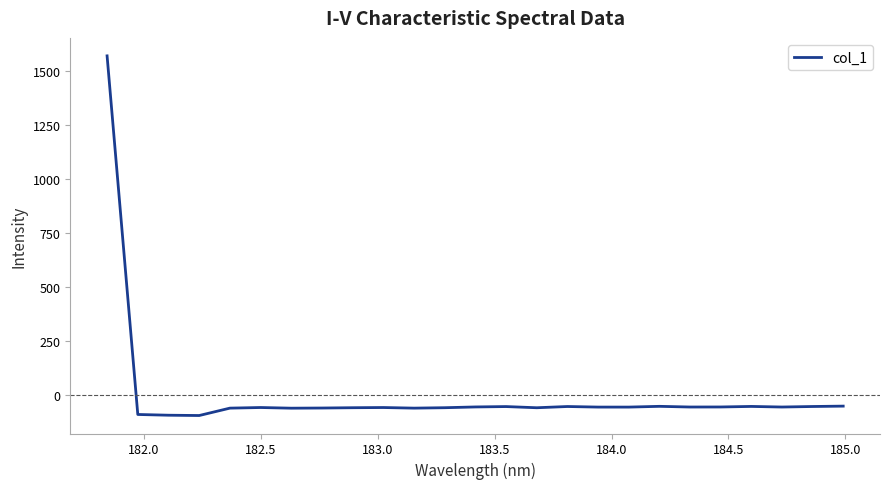

What is the greatest value displayed?

1571.0